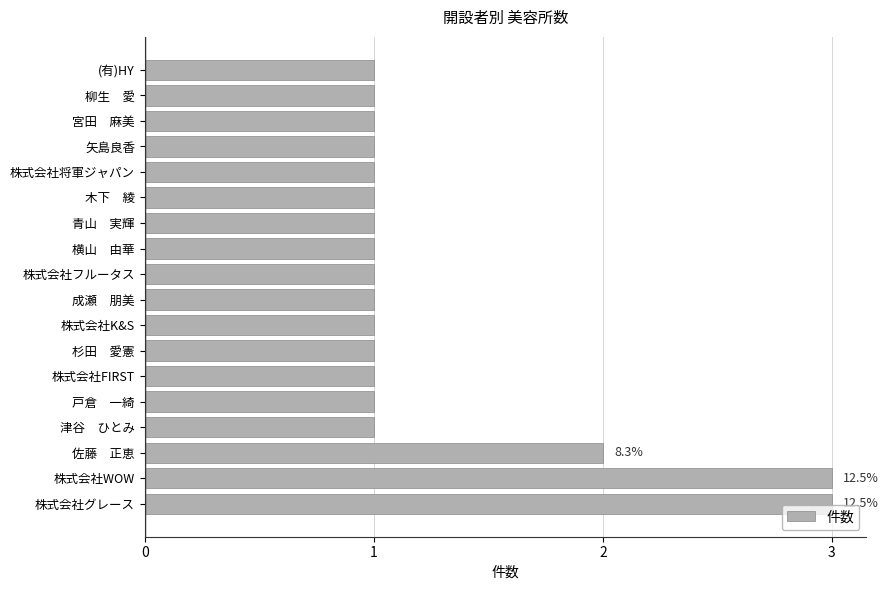

What is the average value?

1